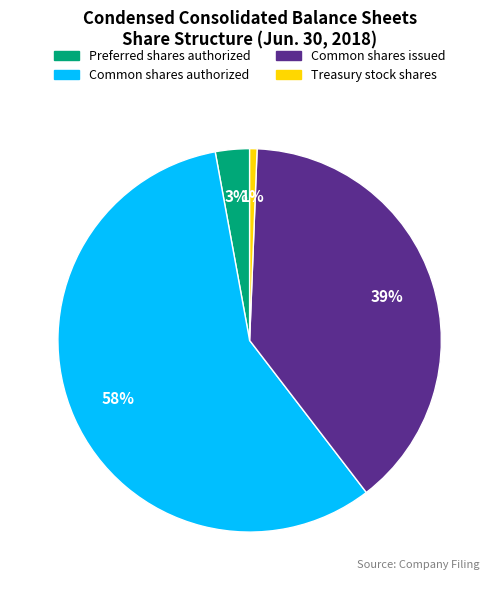

Approximately how many times larger is the value at Preferred shares authorized compared to Common shares authorized?

0.1